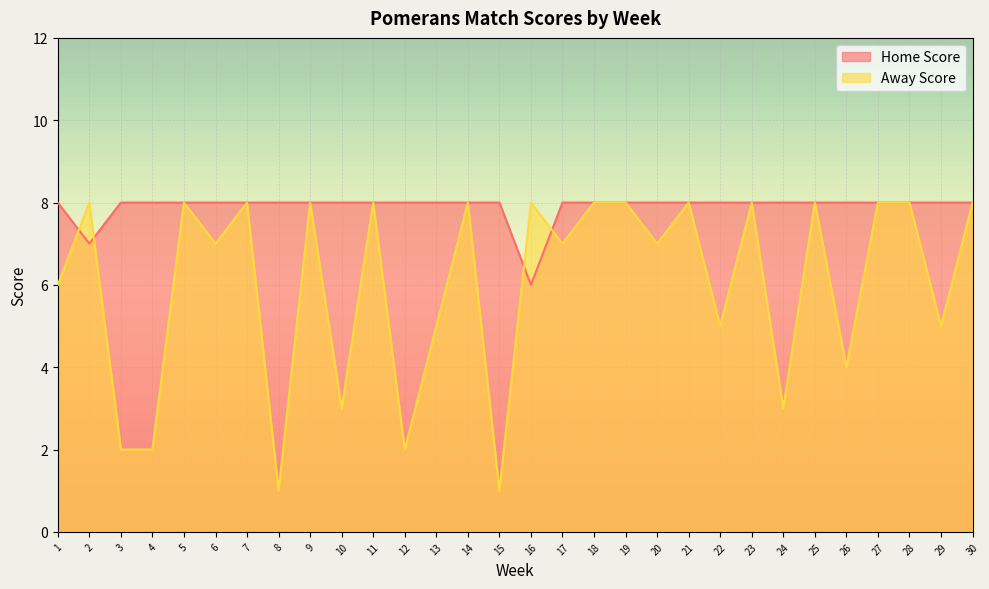

Is it true that Home Score equals 11 at 6?

False